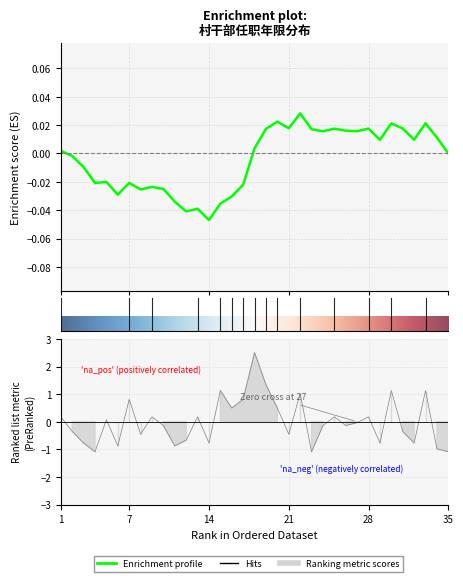

Reading left to right, transcribe all the data shown in this chart.

0.2	-0.3	-0.8	-1.1	0.1	-0.9	0.8	-0.5	0.2	-0.1	-0.9	-0.7	0.2	-0.8	1.1	0.5	0.8	2.5	1.3	0.5	-0.5	1.0	-1.1	-0.1	0.2	-0.1	-0.0	0.2	-0.8	1.1	-0.3	-0.8	1.1	-1.0	-1.1